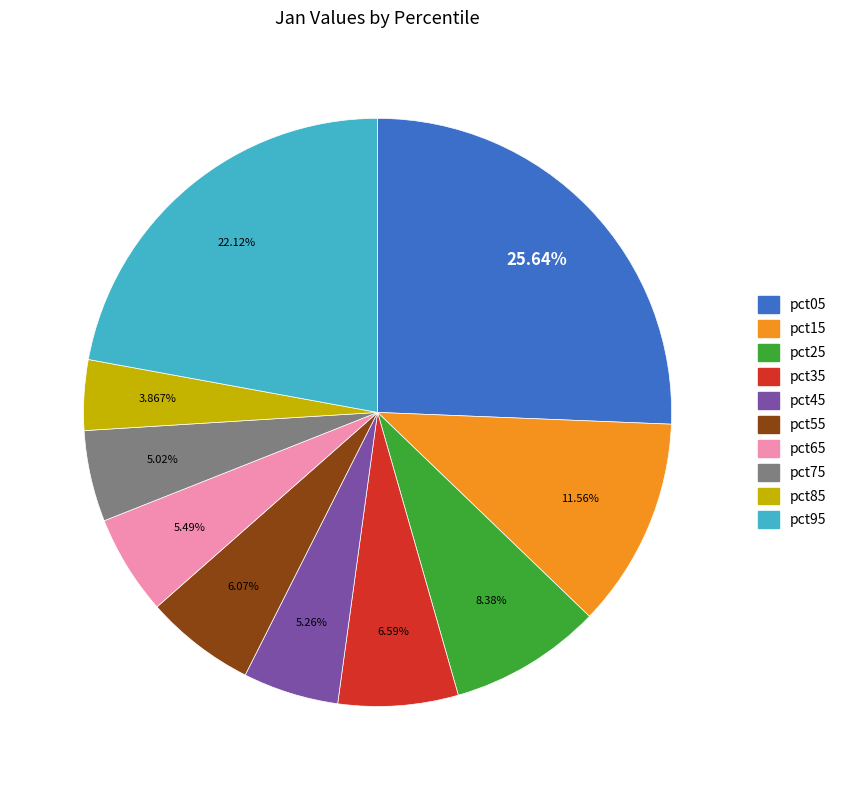

How many slices are in this pie chart?

10